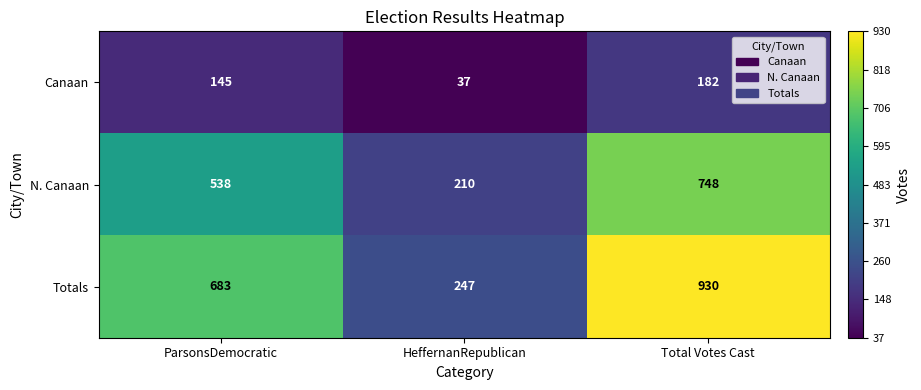

Rank the categories by Totals value from highest to lowest.

Total Votes Cast, ParsonsDemocratic, HeffernanRepublican